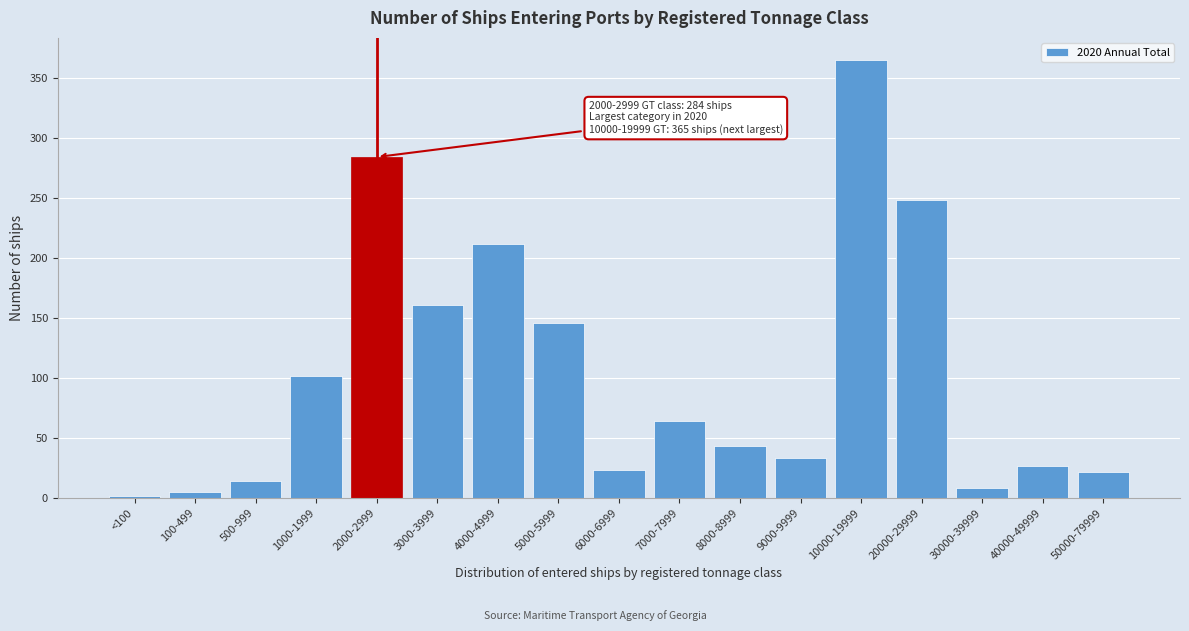

Which has a higher value, 6000-6999 or 3000-3999?

3000-3999